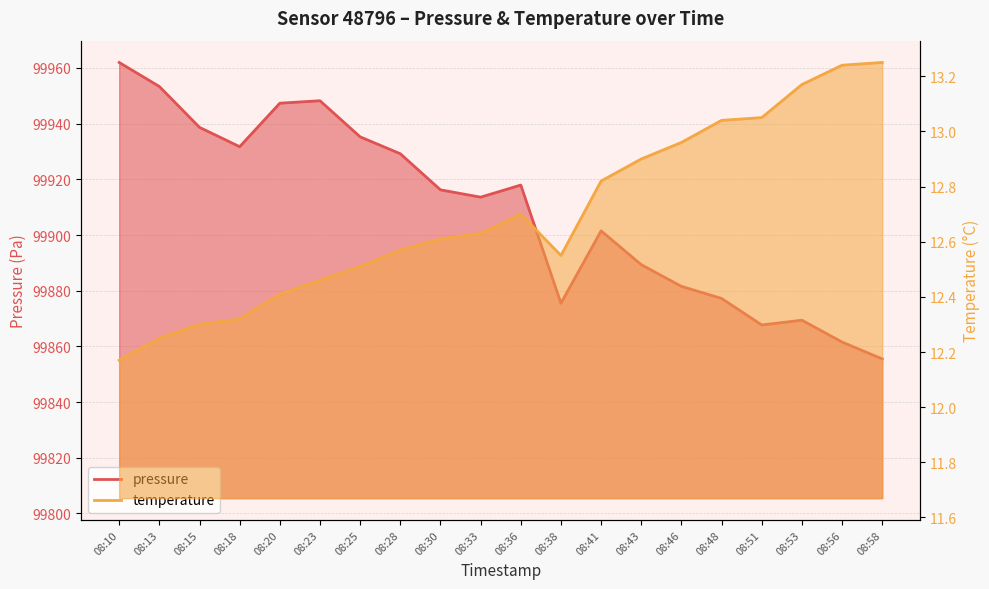

What is the difference between the highest and lowest values at 08:30?

99903.6